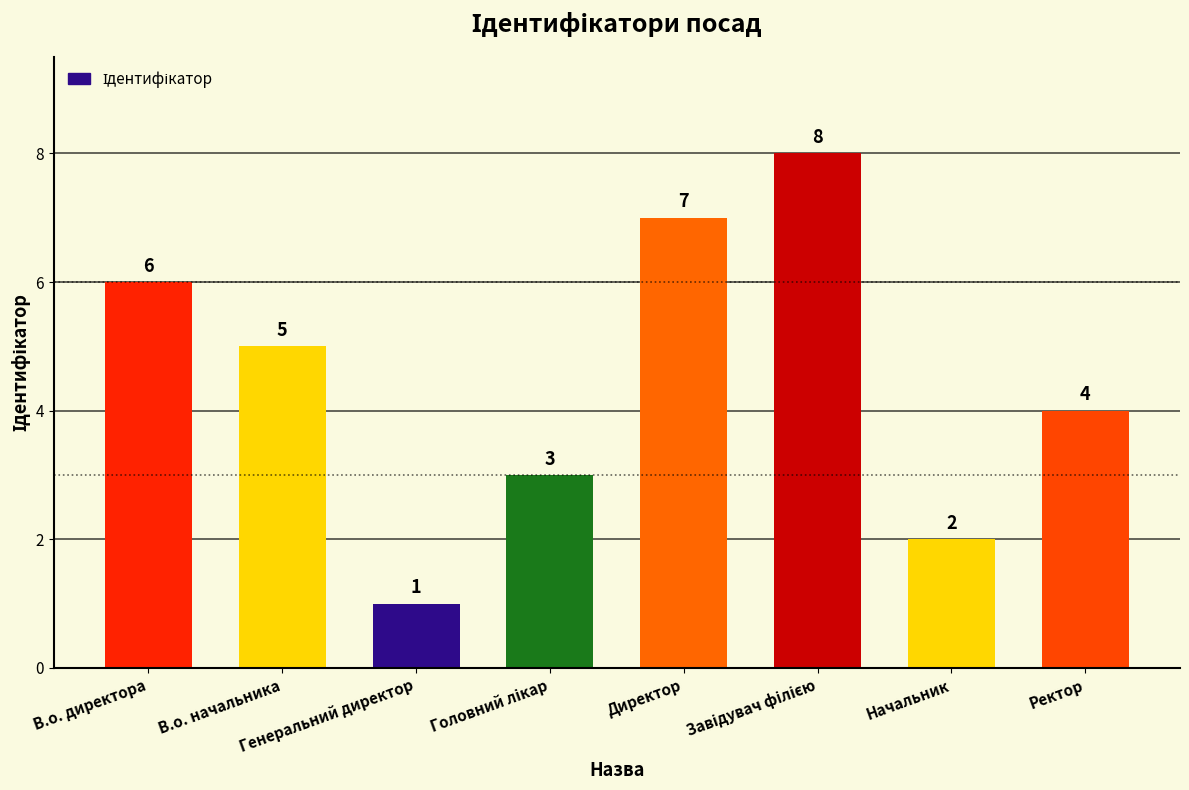

What is the value of the 2nd bar from the left?

5